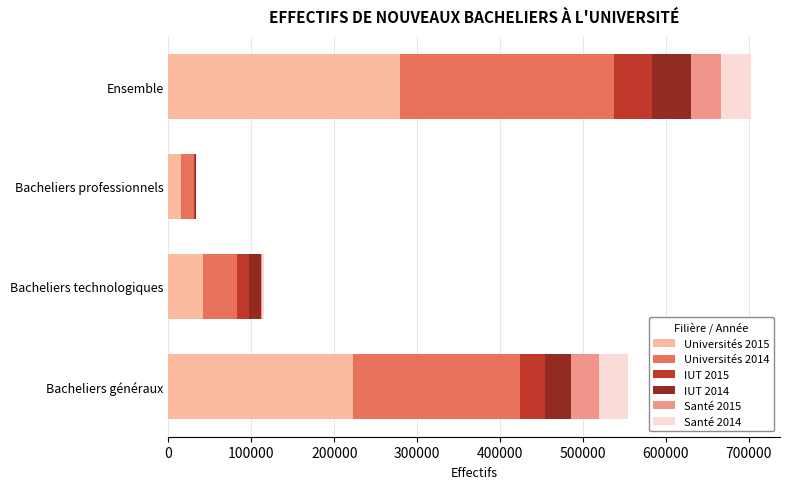

At which category is the sum across all series the highest?

Ensemble